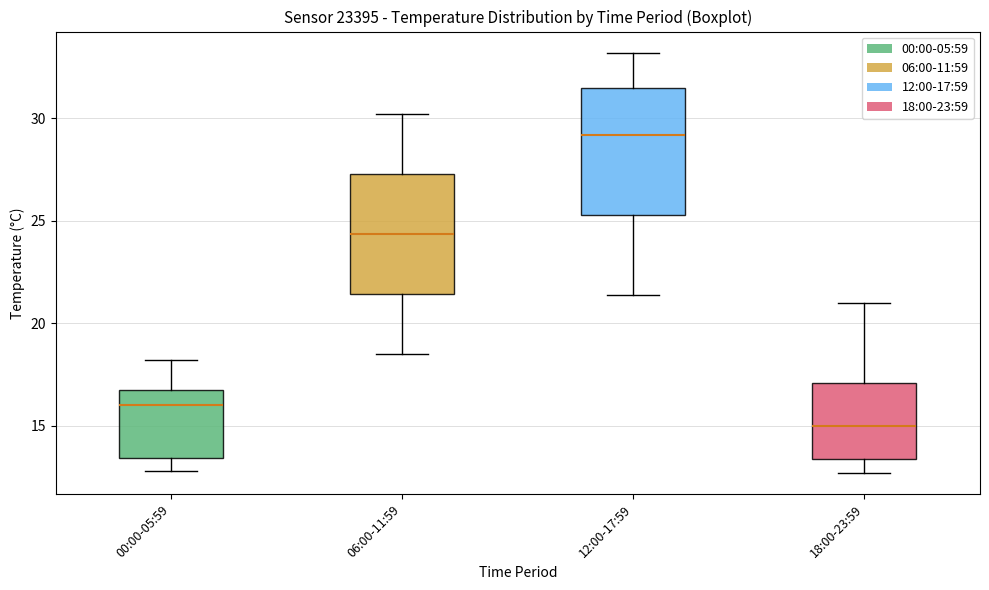

Reading left to right, read every box against the y-axis: the position of its median line, the range the box covers, and the ends of its whiskers. The values are not printed on the chart, so give them approximately, as read against the axis.

00:00-05:59: median 16.0, box 13.5 to 17.0, whiskers 13.0 to 18.0
06:00-11:59: median 24.5, box 21.5 to 27.5, whiskers 18.5 to 30.0
12:00-17:59: median 29.0, box 25.5 to 31.5, whiskers 21.5 to 33.0
18:00-23:59: median 15.0, box 13.5 to 17.0, whiskers 12.5 to 21.0